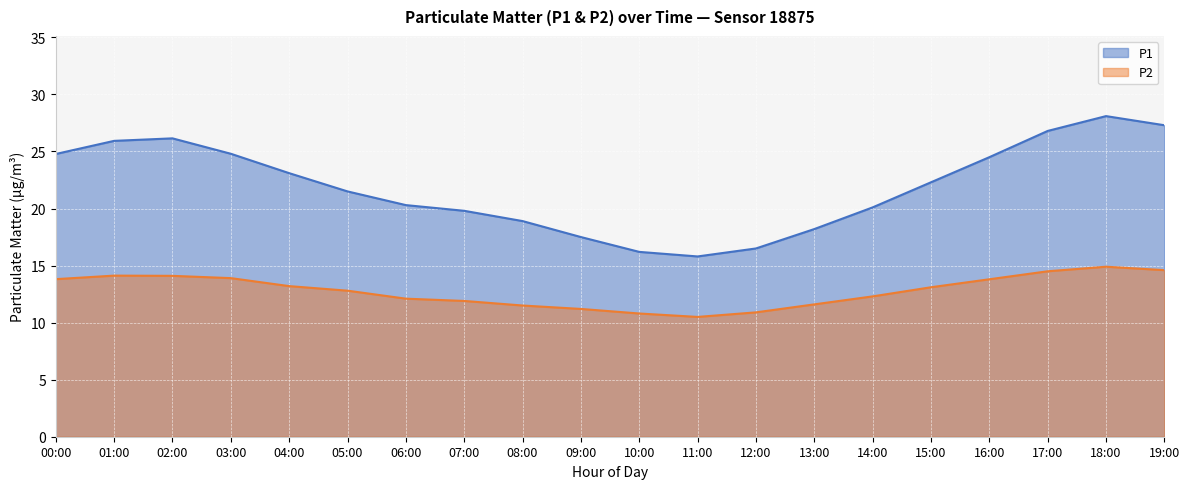

At which label does P2 reach its peak?

18:00